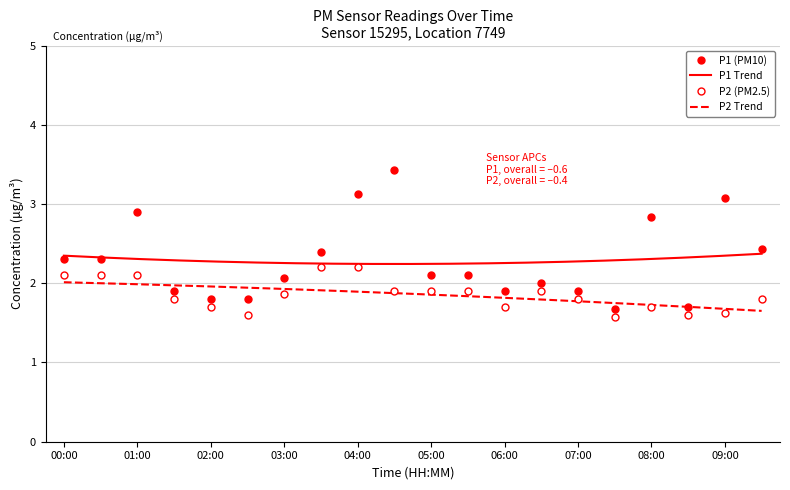

What is the label of the 17th point from the right?

01:30